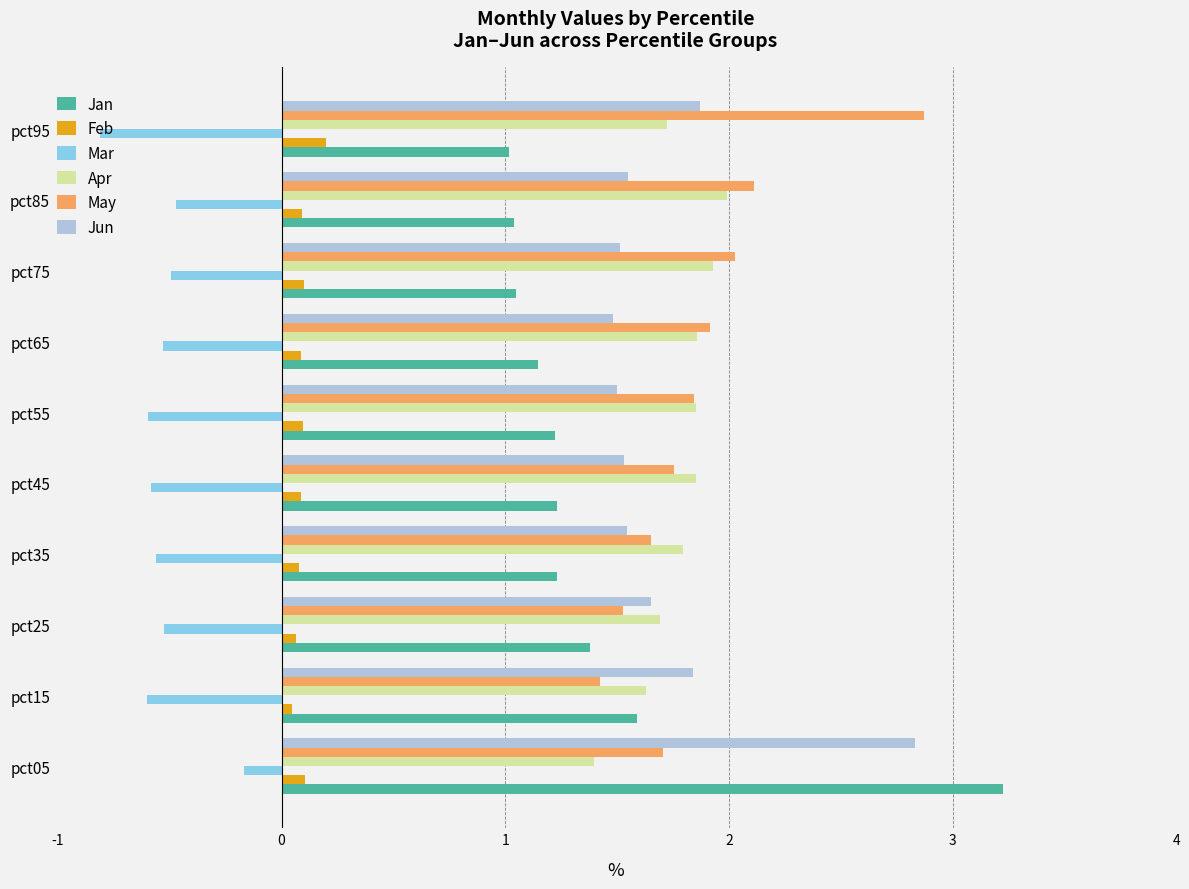

At which category does the chart reach its peak across all series?

pct05